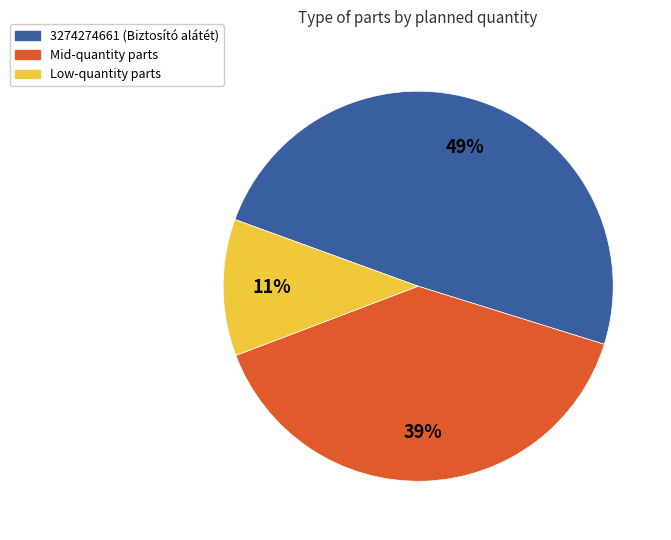

To the nearest percent, what is the difference between the largest and smallest slice percentages?

38%